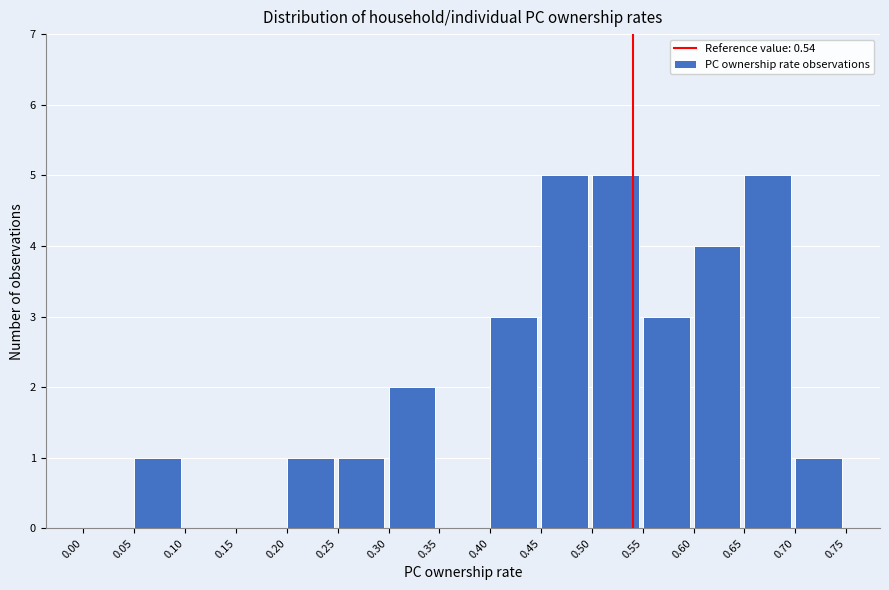

Reading left to right, list every bar in this chart as the range it spans on the x-axis followed by its height. The values are not printed on the chart, so give them approximately, as read against the axis.

0.00 to 0.05: 0
0.05 to 0.10: 1
0.10 to 0.15: 0
0.15 to 0.20: 0
0.20 to 0.25: 1
0.25 to 0.30: 1
0.30 to 0.35: 2
0.35 to 0.40: 0
0.40 to 0.45: 3
0.45 to 0.50: 5
0.50 to 0.55: 5
0.55 to 0.60: 3
0.60 to 0.65: 4
0.65 to 0.70: 5
0.70 to 0.75: 1